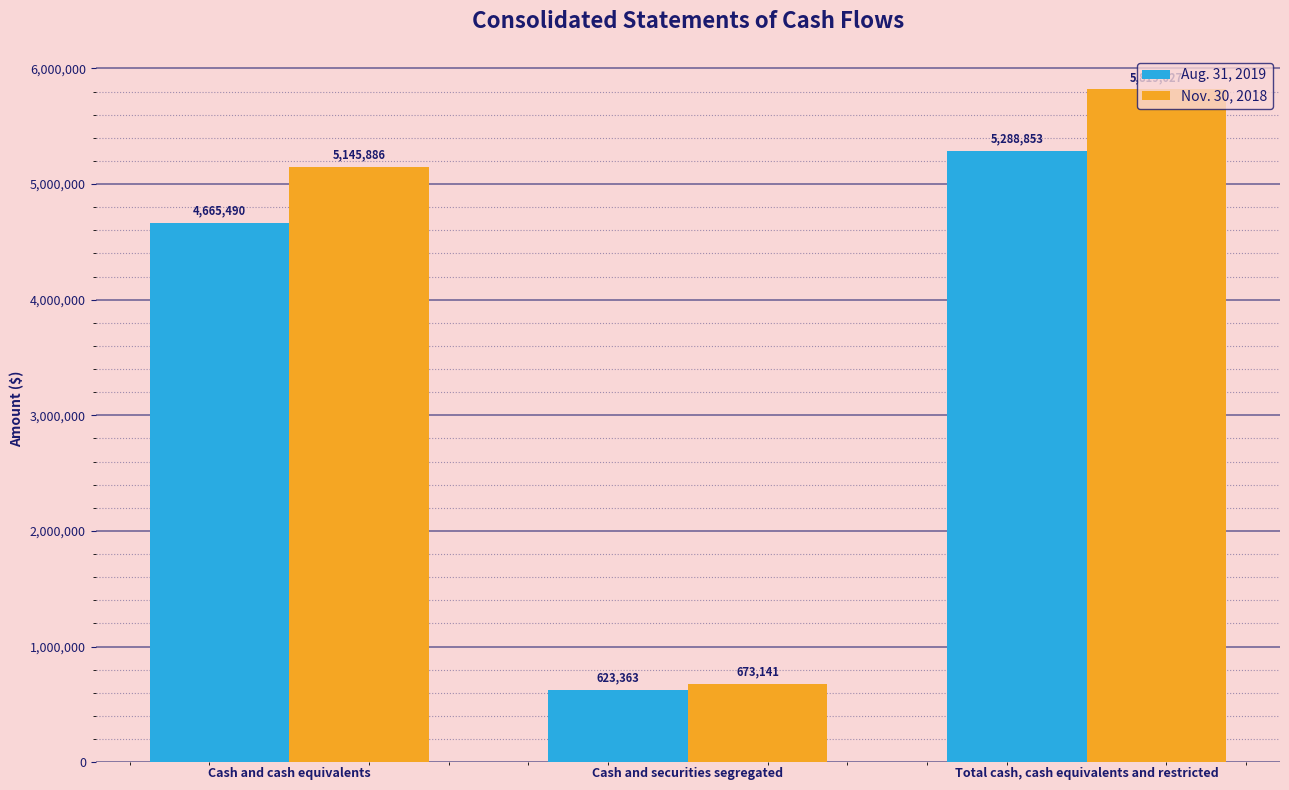

The value of Aug. 31, 2019 at Cash and cash equivalents is 4665490. True or false?

True